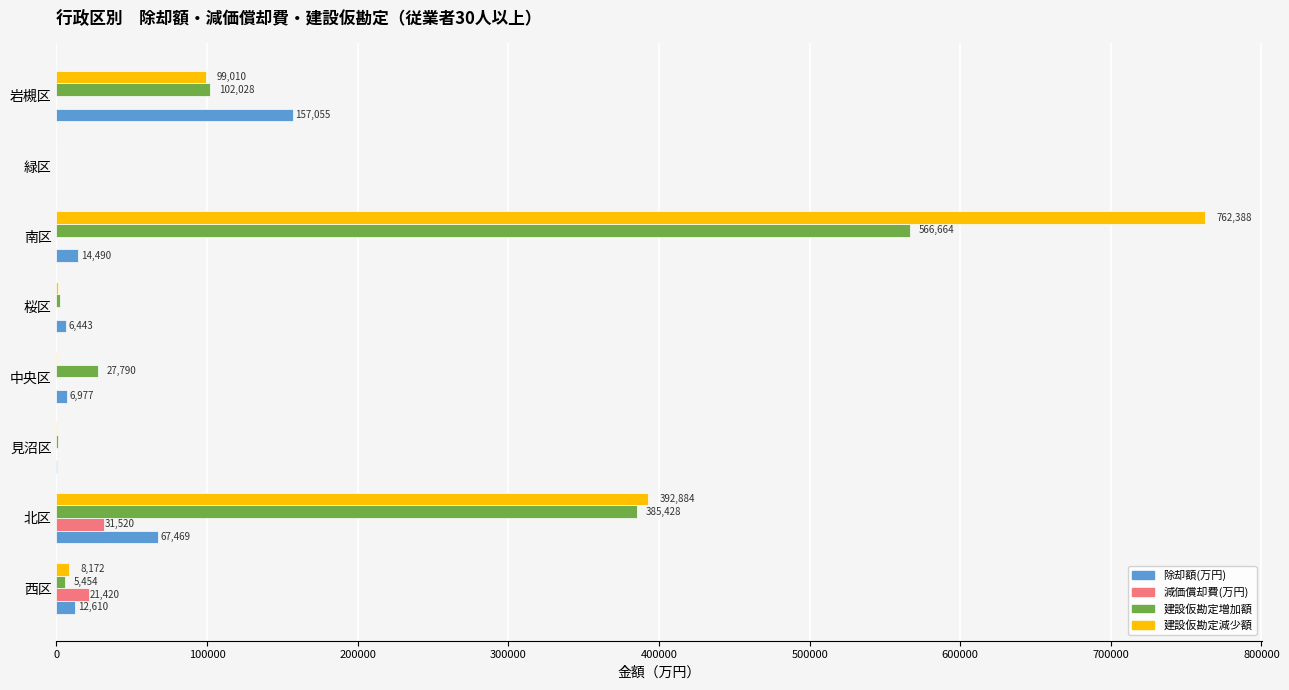

Which category has the highest value in the 除却額(万円) series?

岩槻区